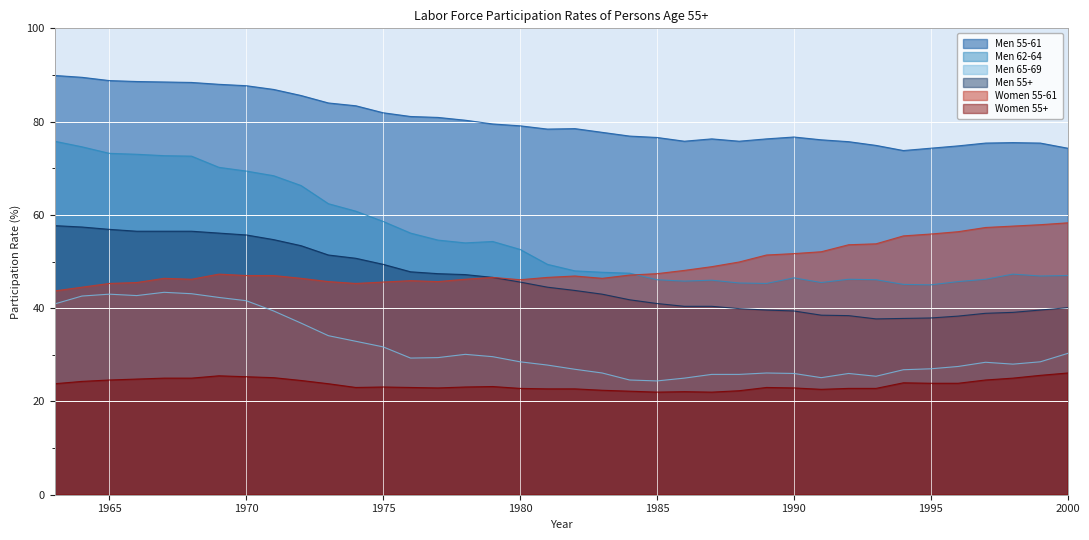

What is the approximate value of Men 55-61 at 1993?

74.9